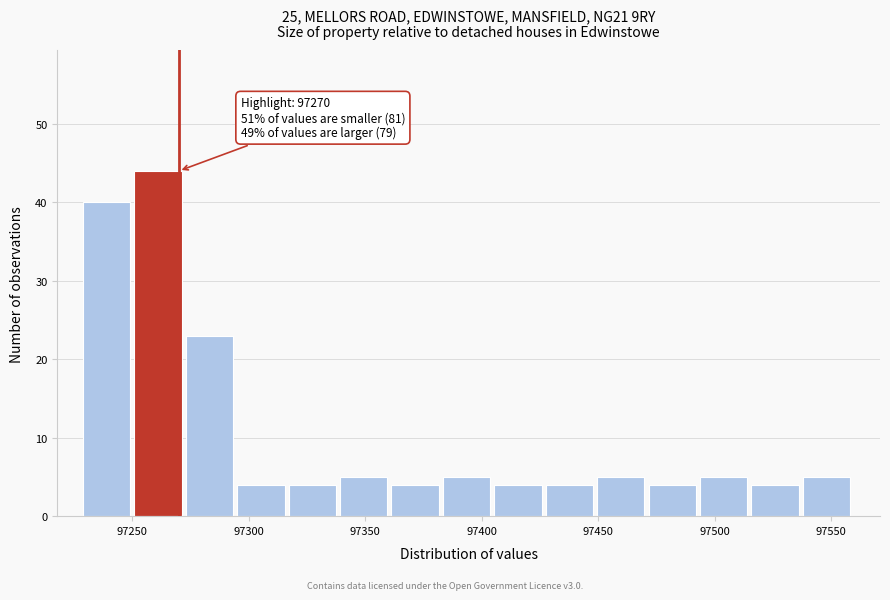

Over which range of the x-axis is the bar tallest?

97250 to 97275